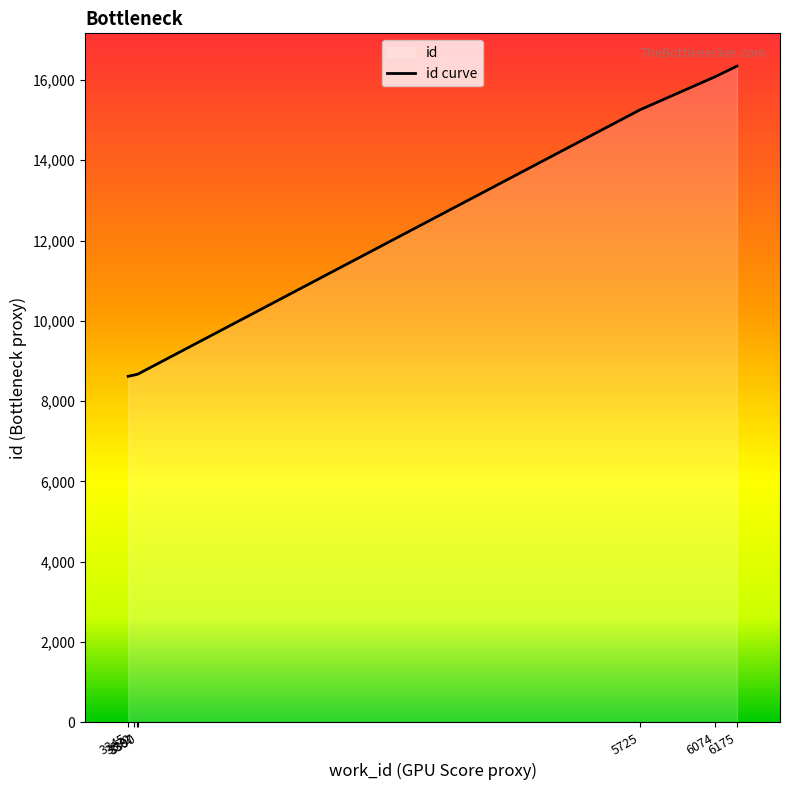

What is the greatest value displayed?

16345